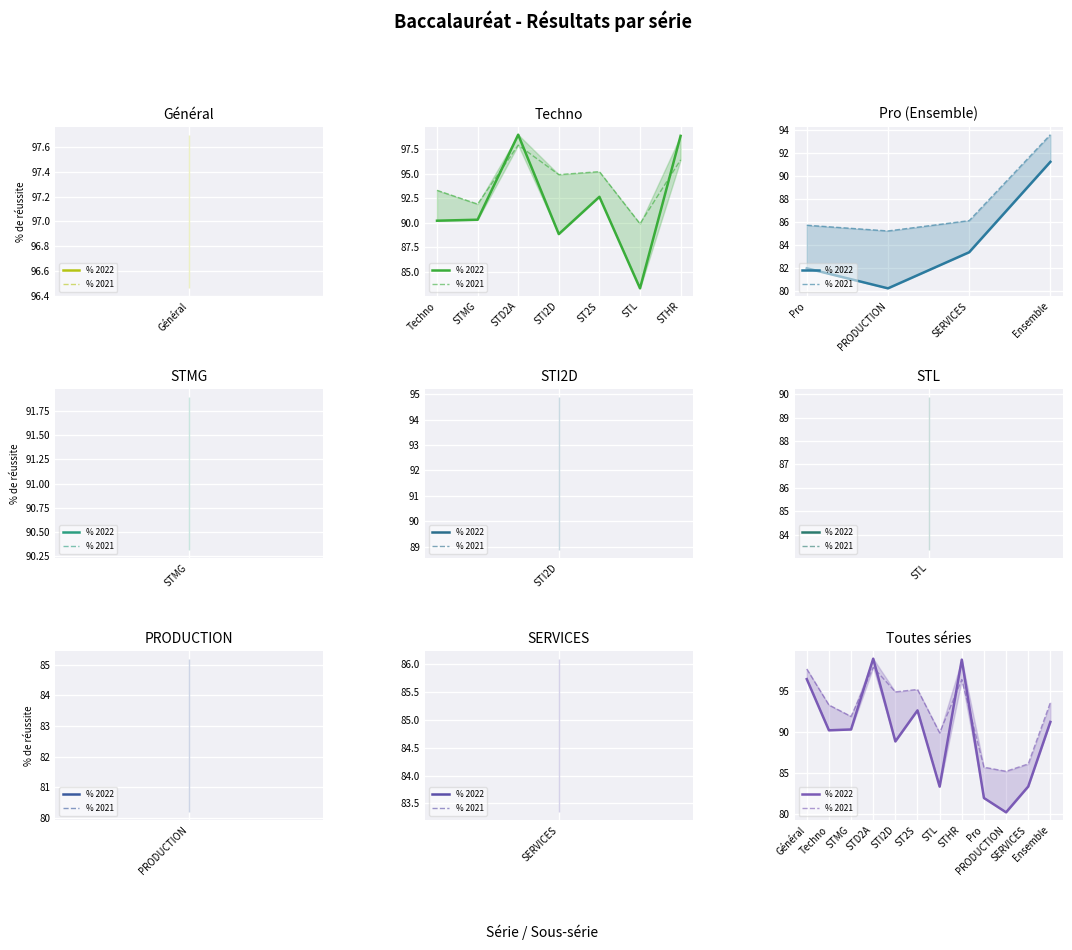

True or false: % 2022 has more than 1 points higher than both neighbors.

True